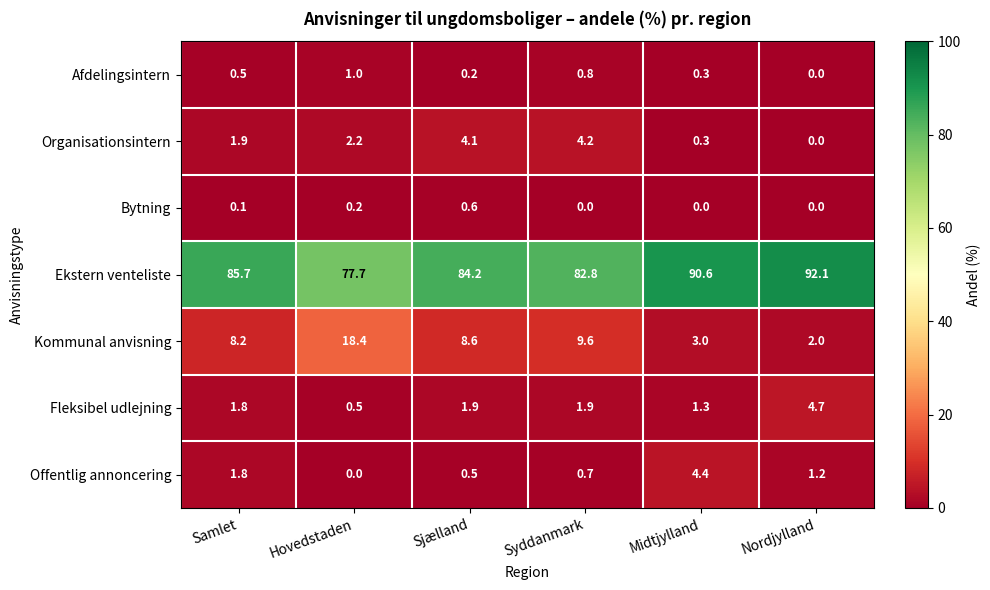

What value does the Kommunal anvisning series have at Samlet?

8.2